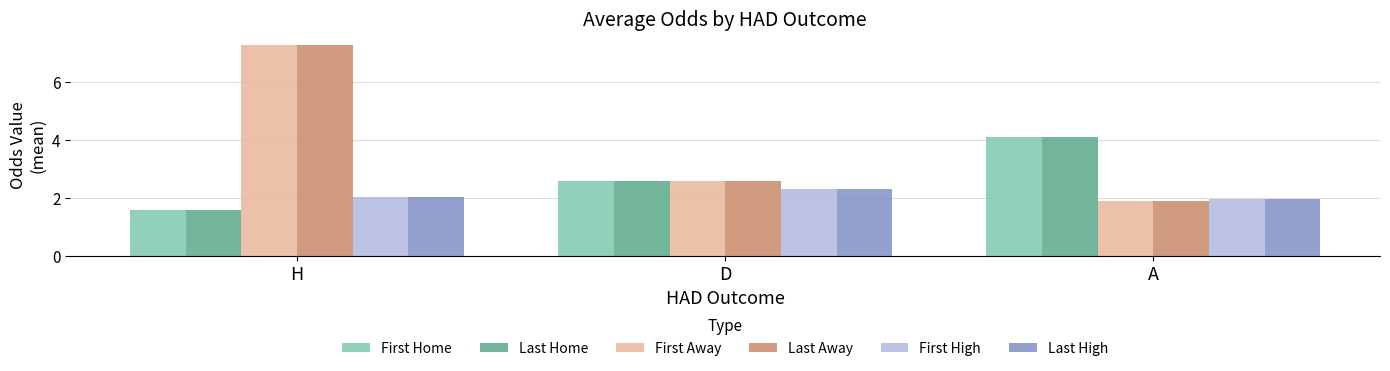

The value of Last High at H is 2.0. True or false?

True